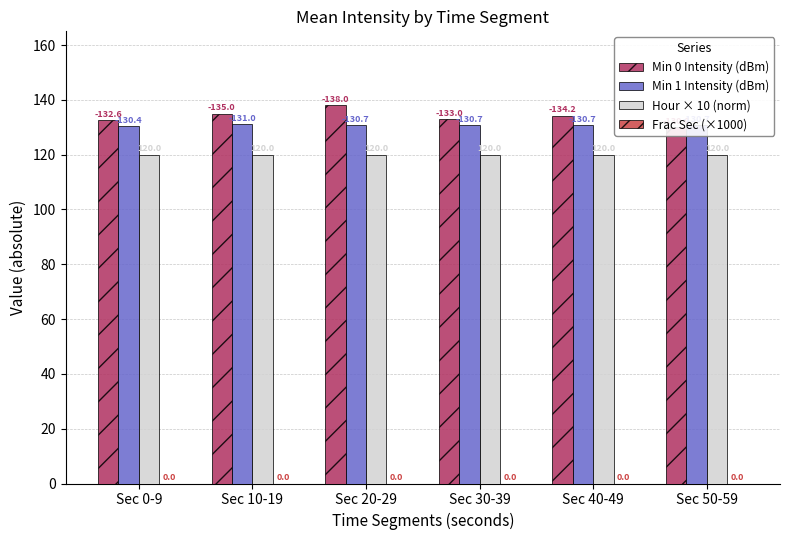

What is the sum of the Hour × 10 (norm) values at Sec 0-9 and Sec 30-39?

240.0